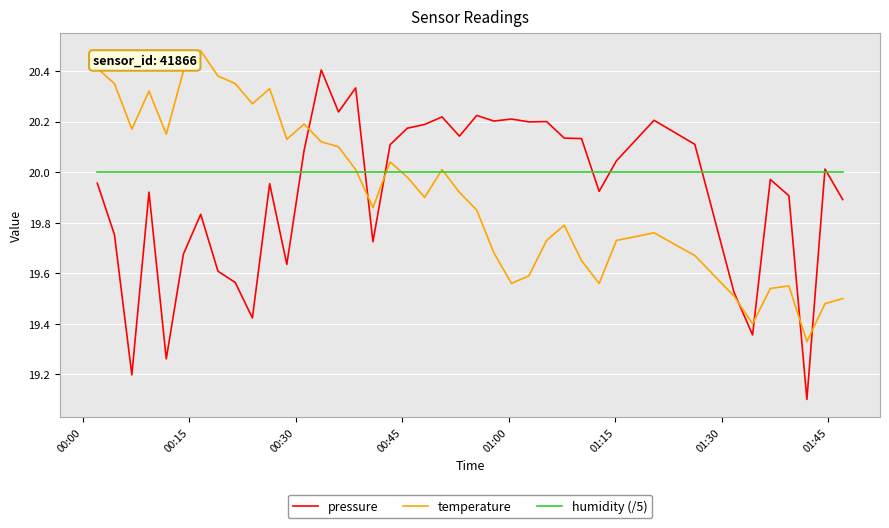

What is the smallest value displayed?

19.1